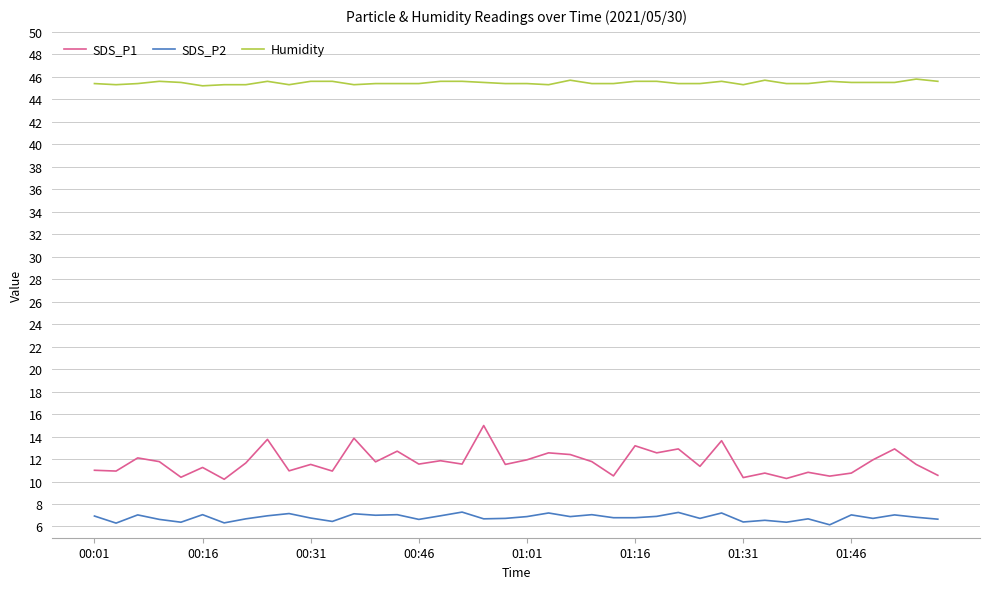

What is the highest value of the Humidity series?

45.8